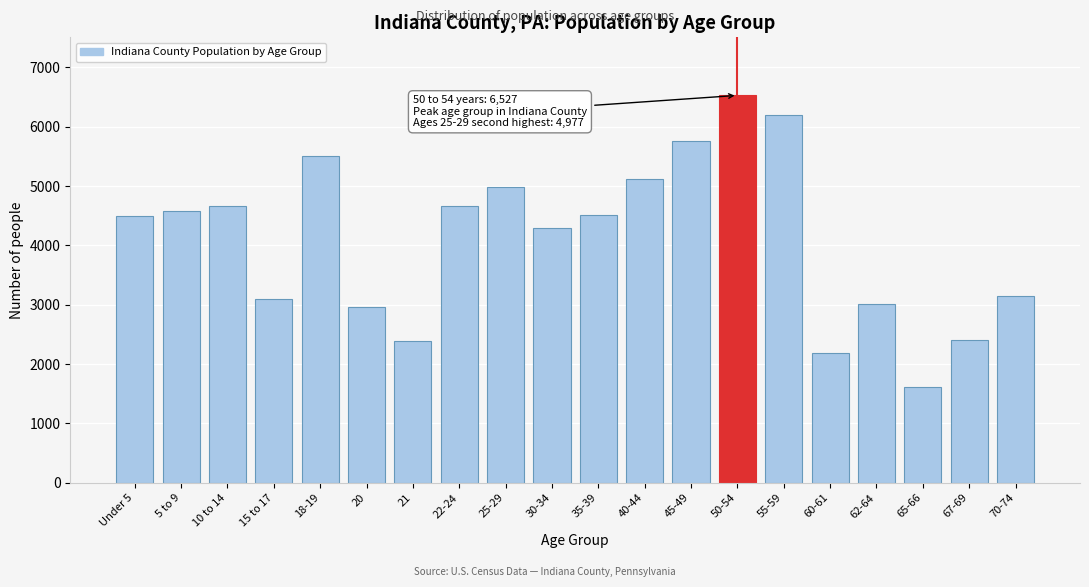

What value does the data have at 40-44, to the nearest 50?

5100